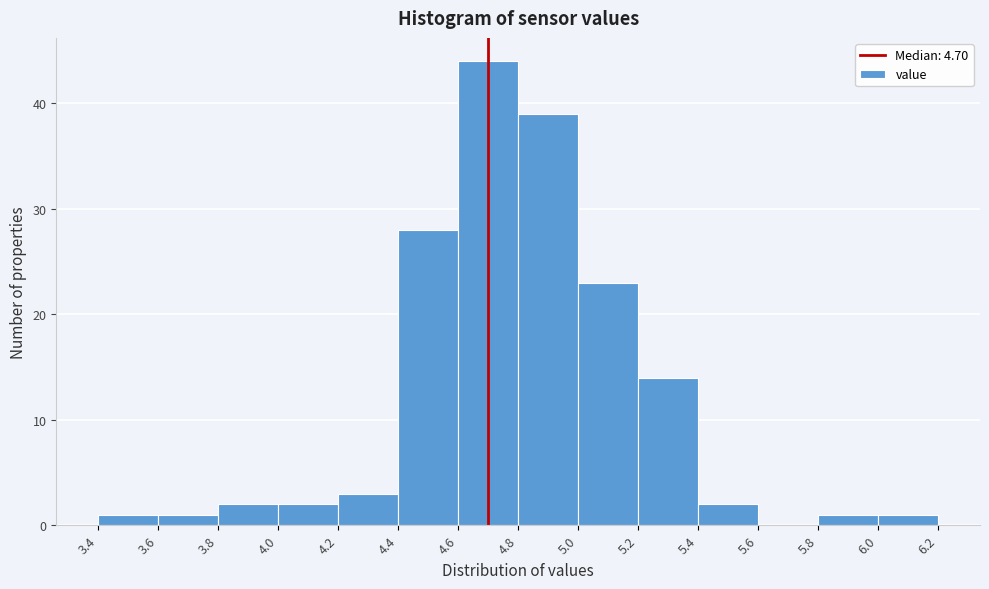

Reading left to right, transcribe this chart: for each bar, give the range it covers on the x-axis and its height. The values are not printed on the chart, so give them approximately, as read against the axis.

3.4 to 3.6: 1
3.6 to 3.8: 1
3.8 to 4.0: 2
4.0 to 4.2: 2
4.2 to 4.4: 3
4.4 to 4.6: 28
4.6 to 4.8: 44
4.8 to 5.0: 39
5.0 to 5.2: 23
5.2 to 5.4: 14
5.4 to 5.6: 2
5.6 to 5.8: 0
5.8 to 6.0: 1
6.0 to 6.2: 1